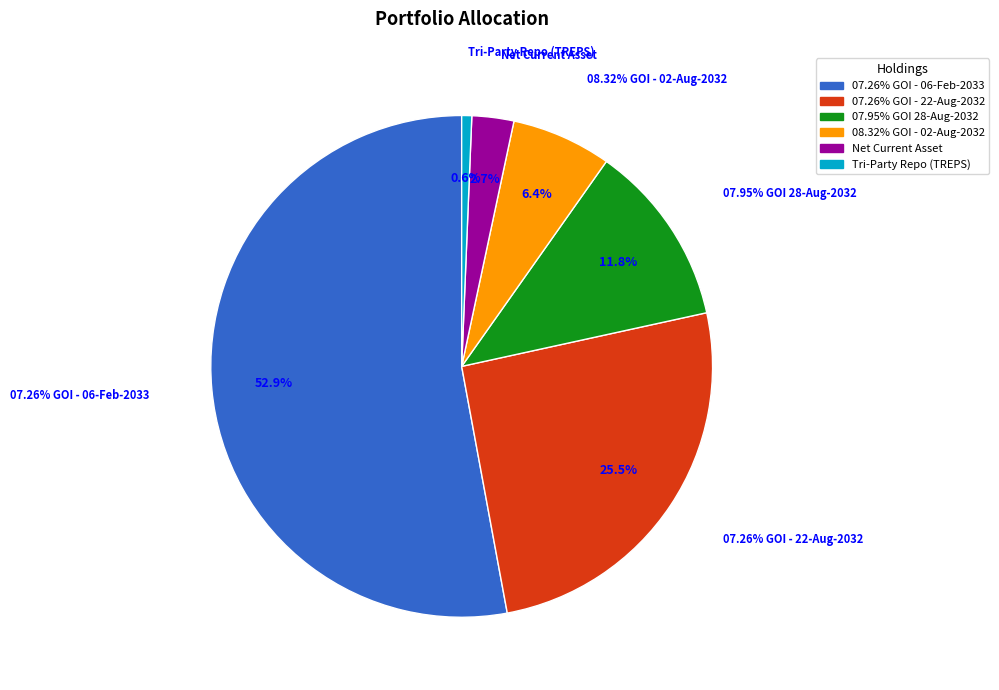

To the nearest percent, what percentage of the pie is Net Current Asset?

3%